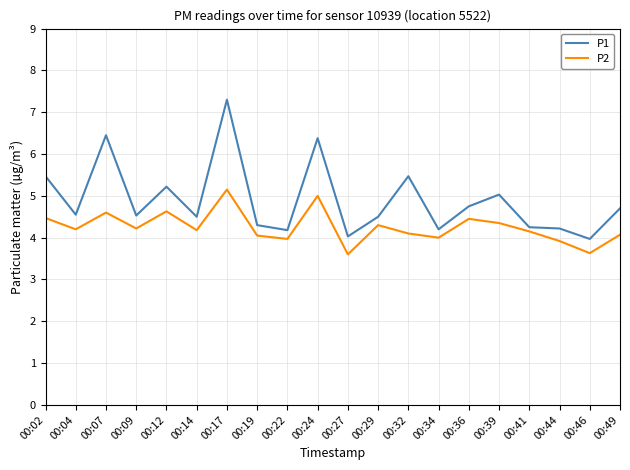

What is the total value across all series at 00:24?

11.4